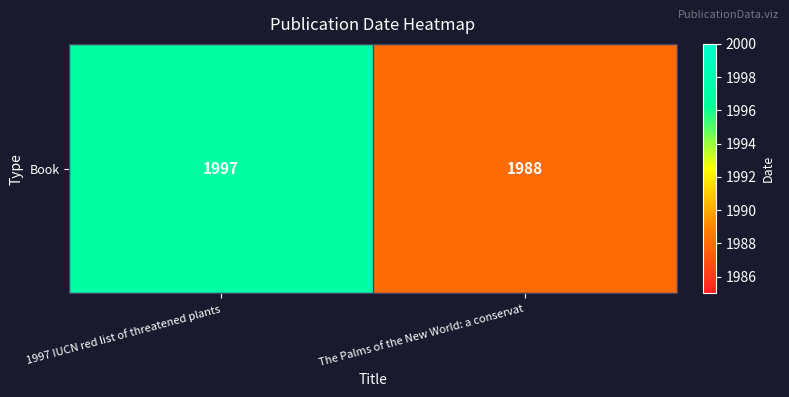

Is it true that the value at The Palms of the New World: a conservat is 1988?

True